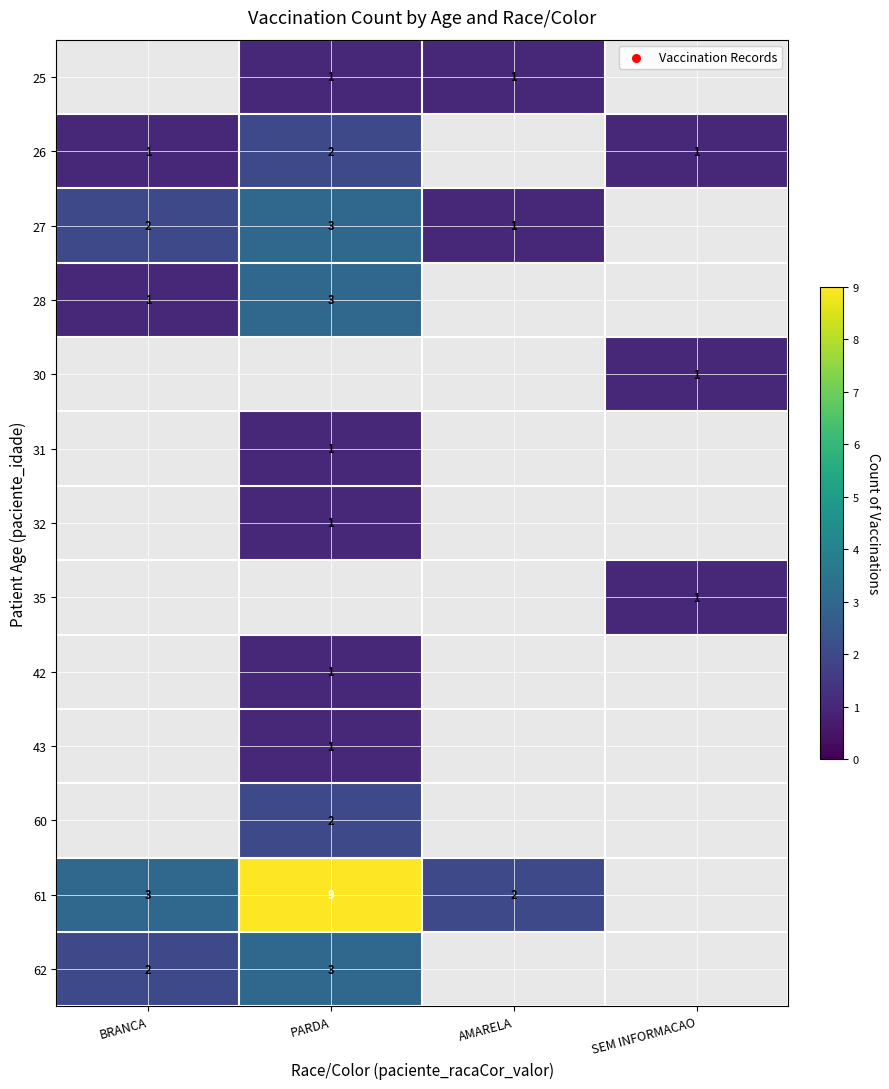

Is it true that 26 equals 3 at PARDA?

False